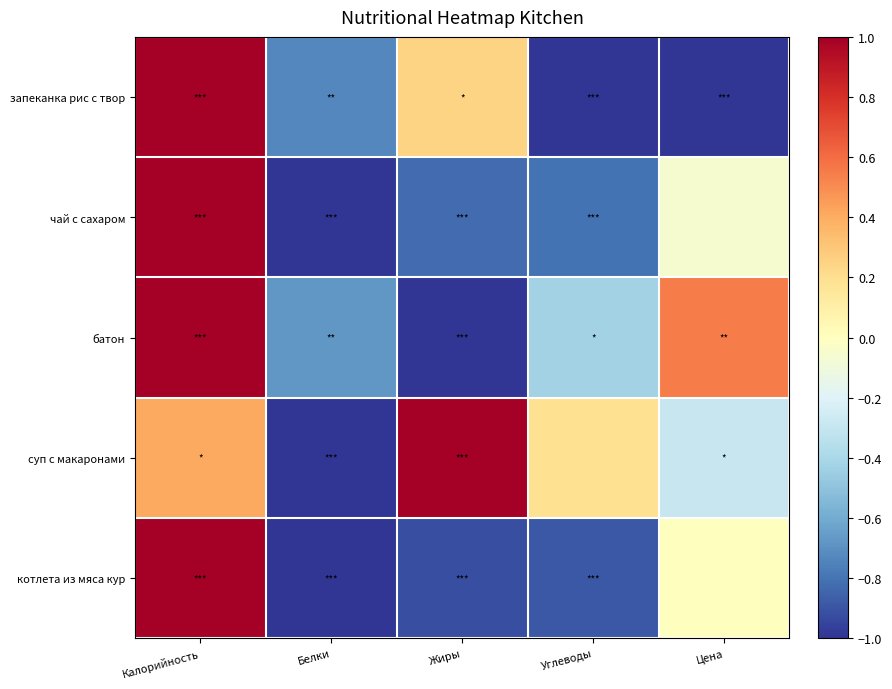

How many data points does each series have?

5